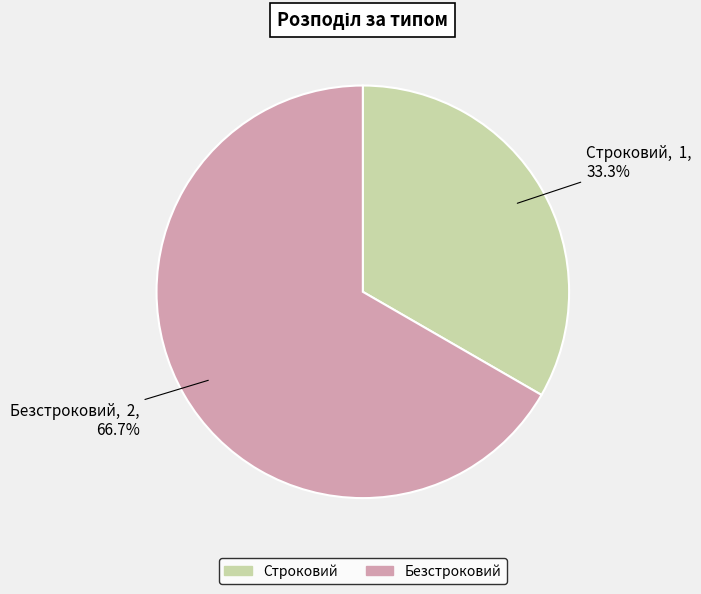

Which has a higher value, Строковий or Безстроковий?

Безстроковий